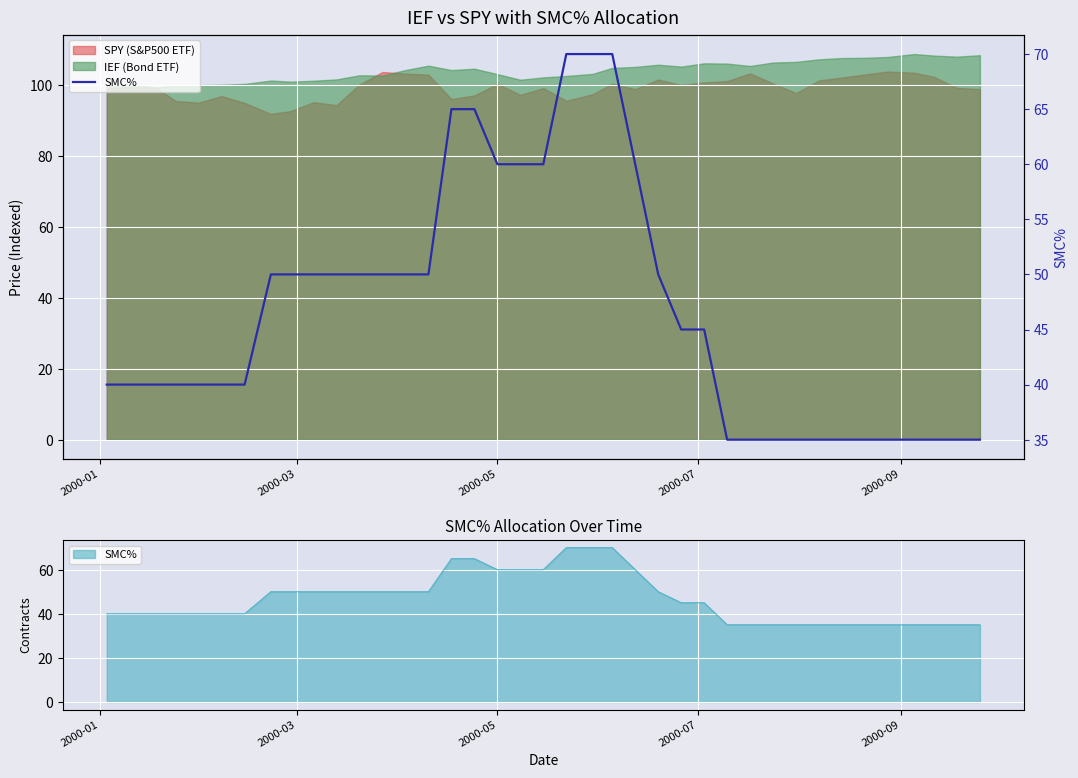

What is the smallest value displayed?

35